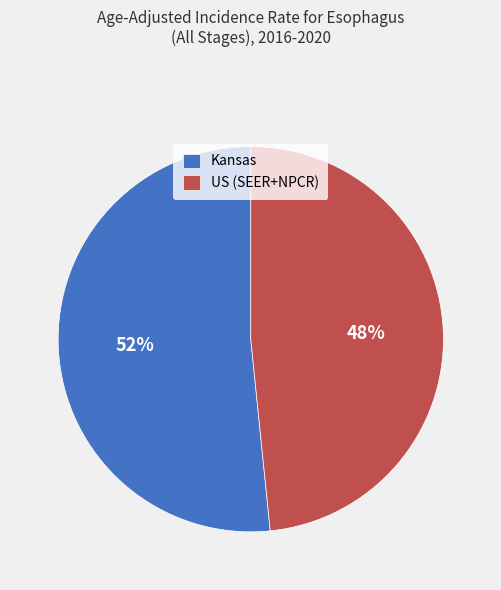

To the nearest percent, what is the combined percentage of Kansas and US (SEER+NPCR)?

100%